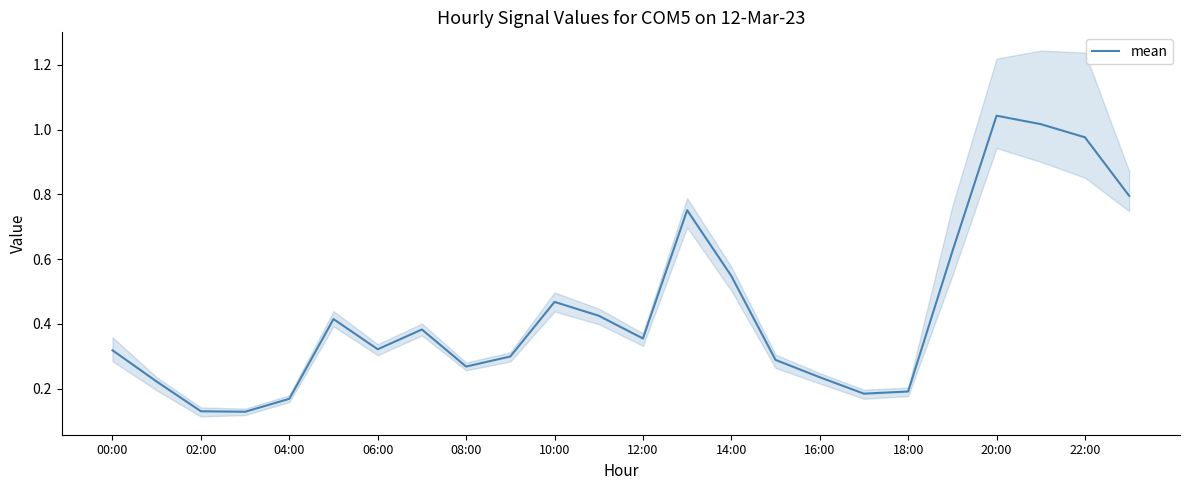

Is it true that mean equals 0.3 at 04:00?

False